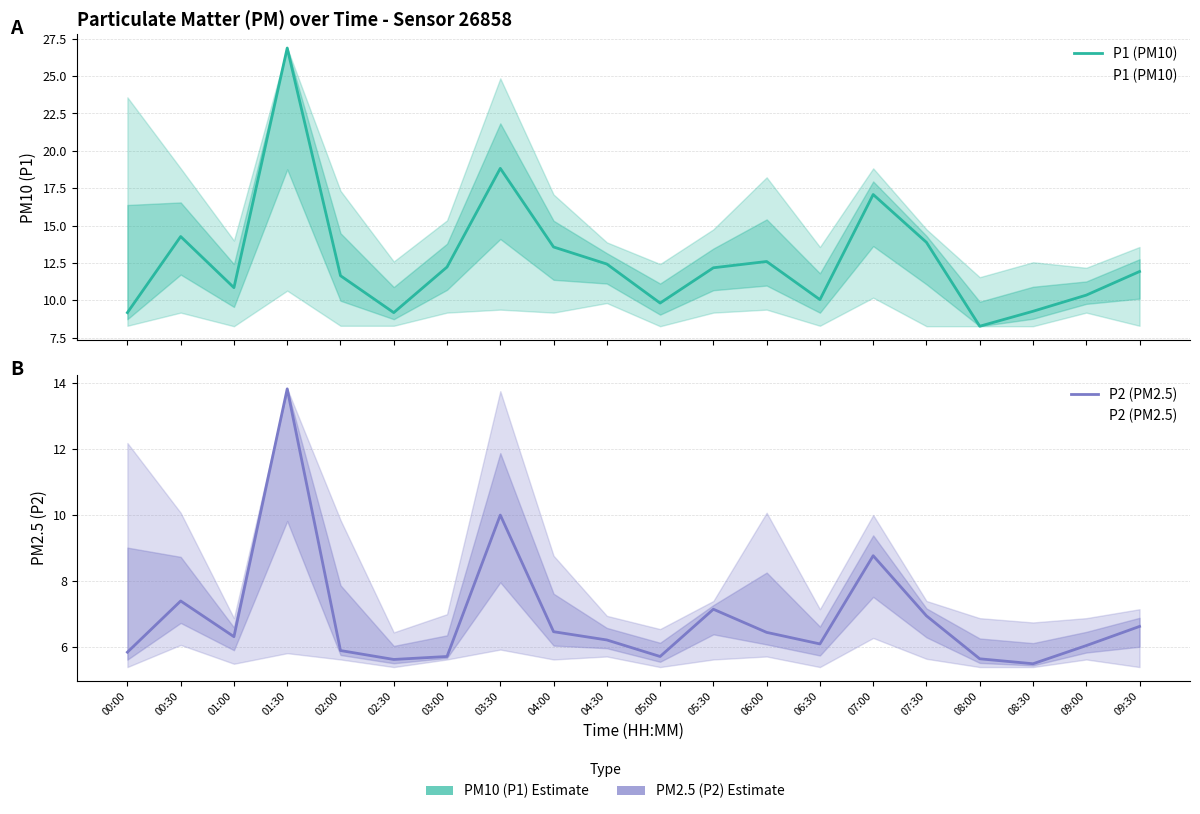

At which label does P2 (PM2.5) reach its minimum?

08:30